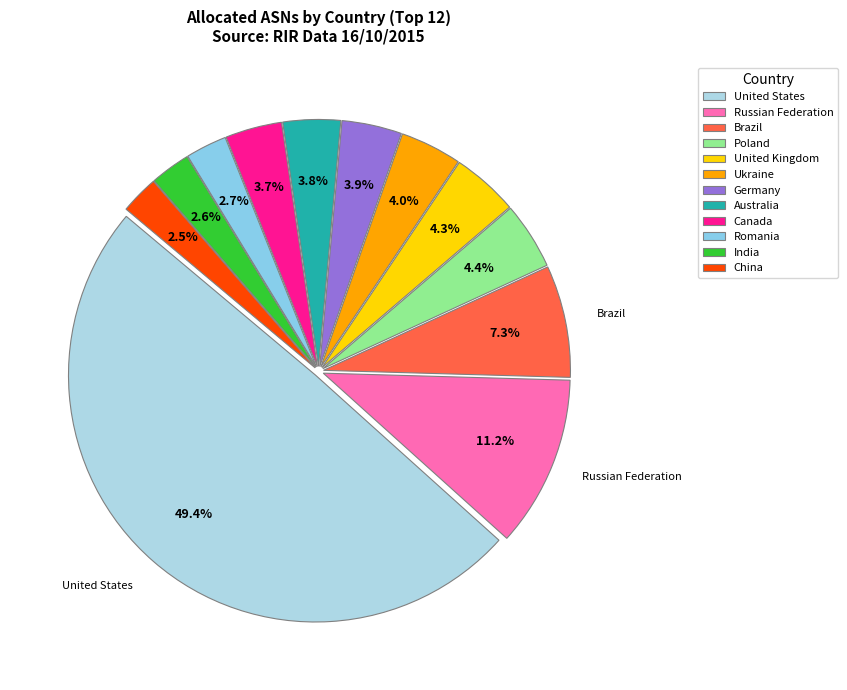

How many segments does this pie chart have?

12